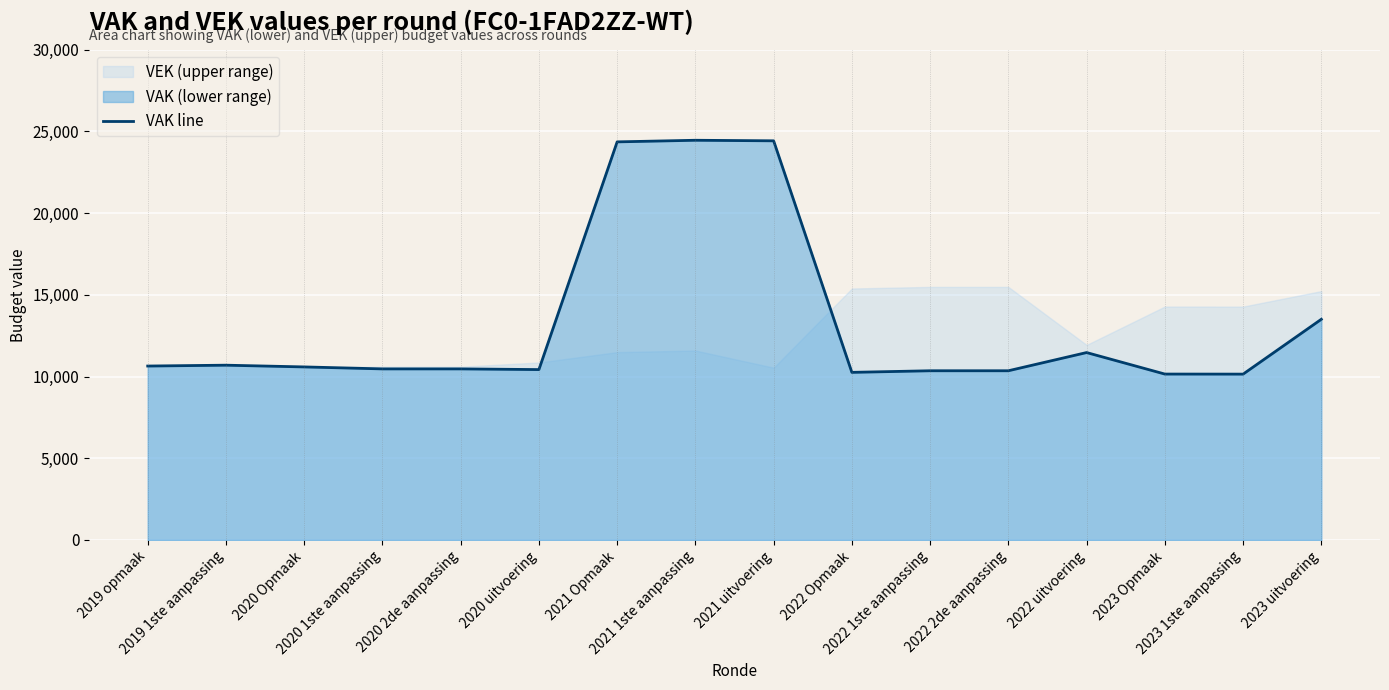

What is the difference between the values at 2021 1ste aanpassing and 2020 1ste aanpassing?

13992